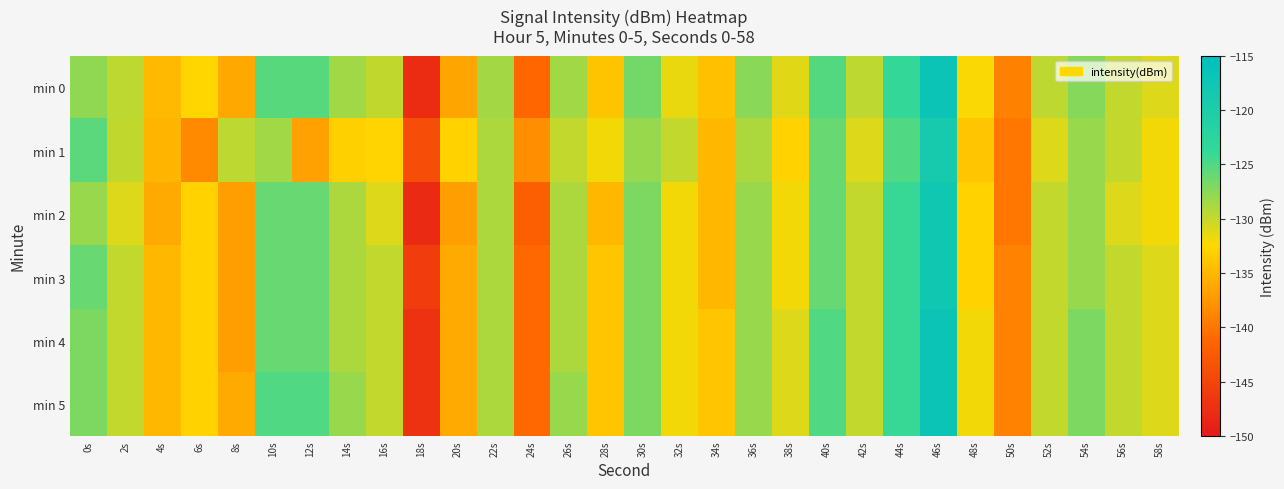

Which series has the largest total across all categories?

min 5